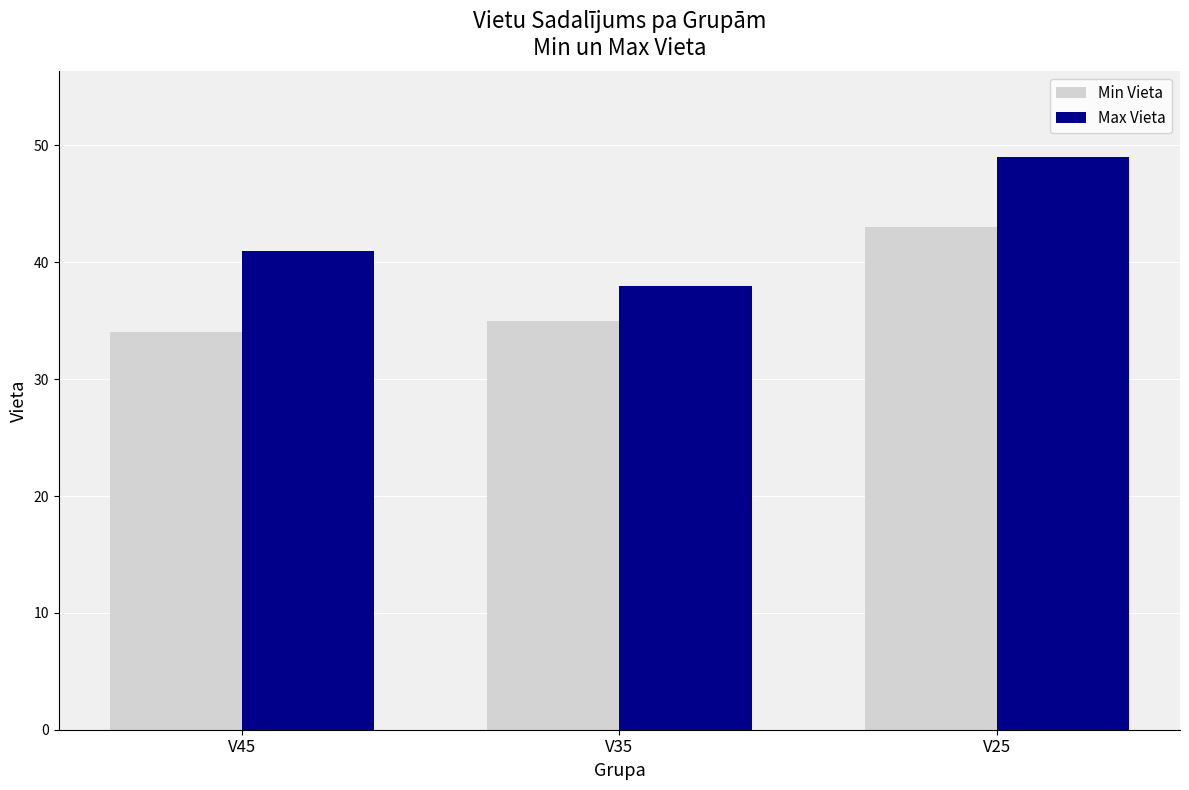

The value of Min Vieta at V45 is 15. True or false?

False